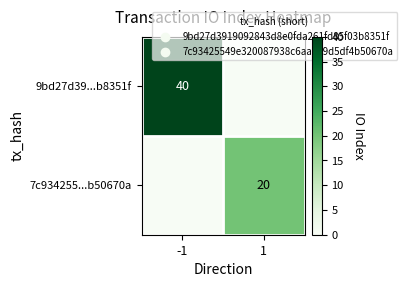

Is it true that 7c934255...b50670a equals 20 at 1?

True